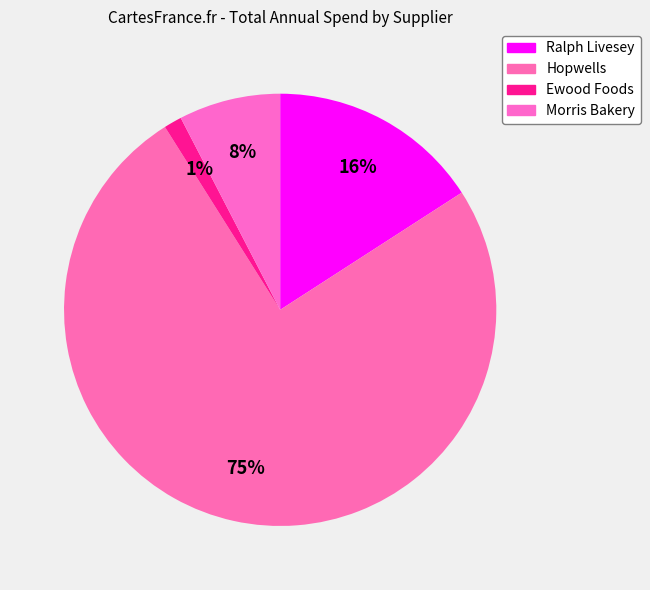

How many slices are in this pie chart?

4